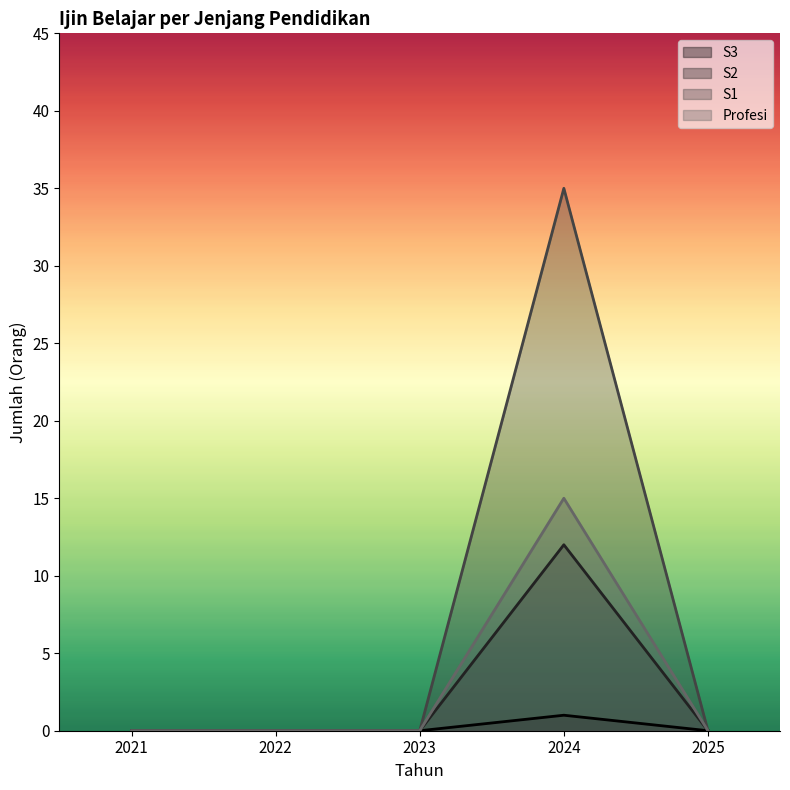

Reading right to left, extract all data points from this chart.

S3: 0	1	0	0	0
S2: 0	12	0	0	0
S1: 0	35	0	0	0
Profesi: 0	15	0	0	0